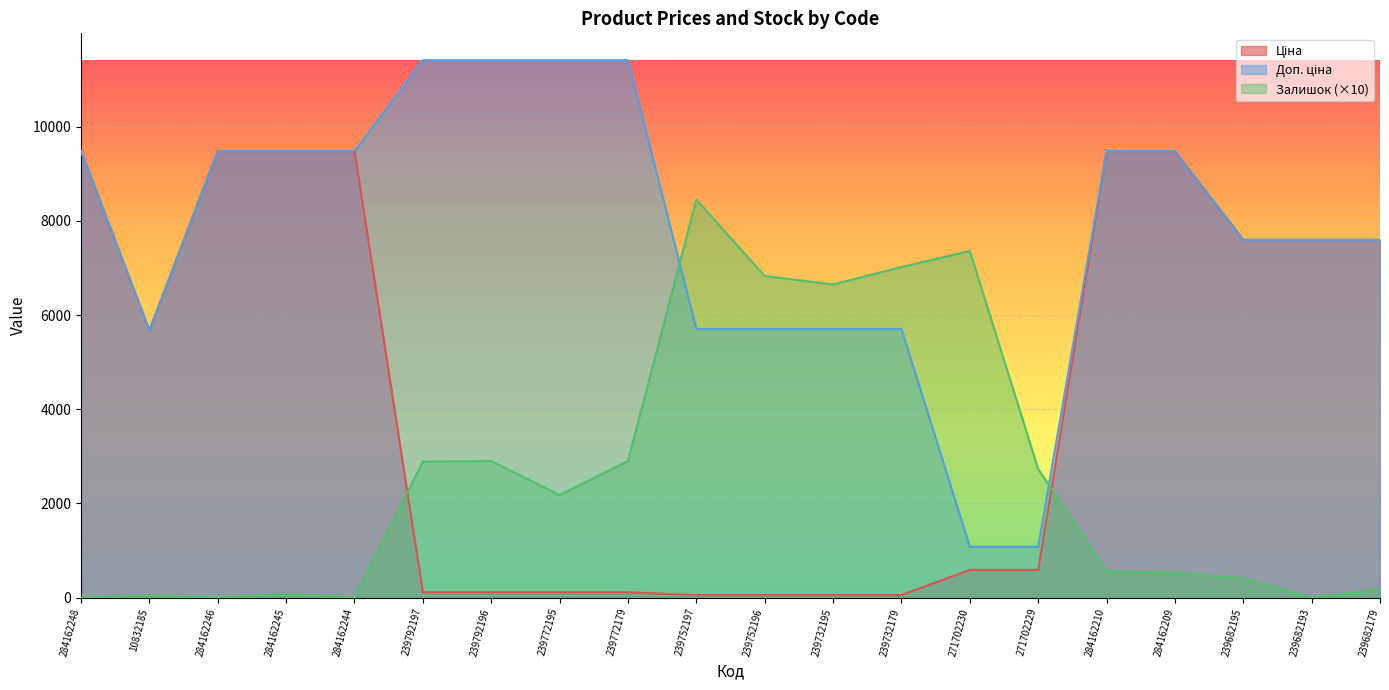

True or false: Залишок and Доп. ціна intersect in this chart.

True